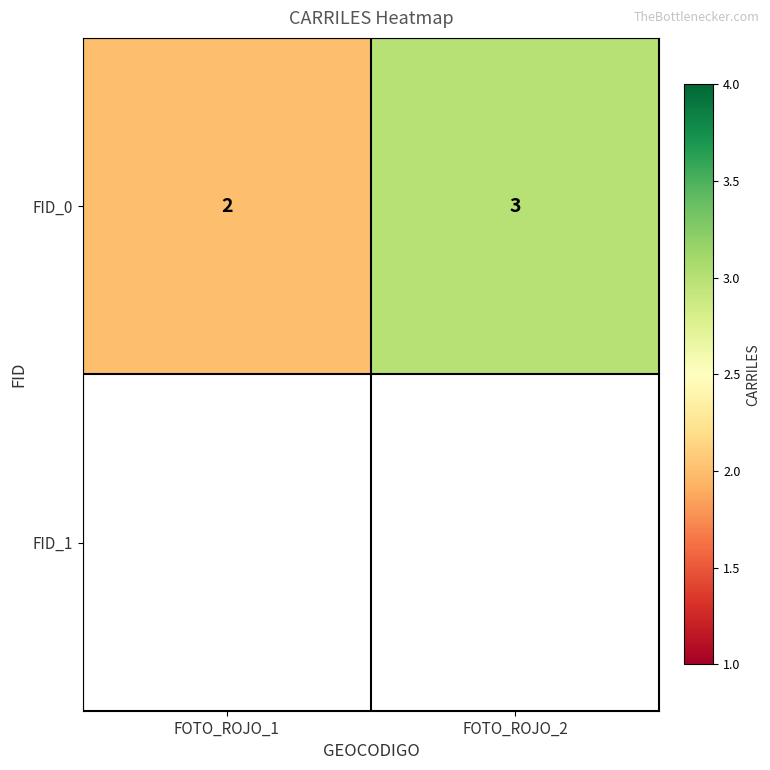

Reading right to left, what are all the values shown in this chart?

FOTO_ROJO_2=3	FOTO_ROJO_1=2